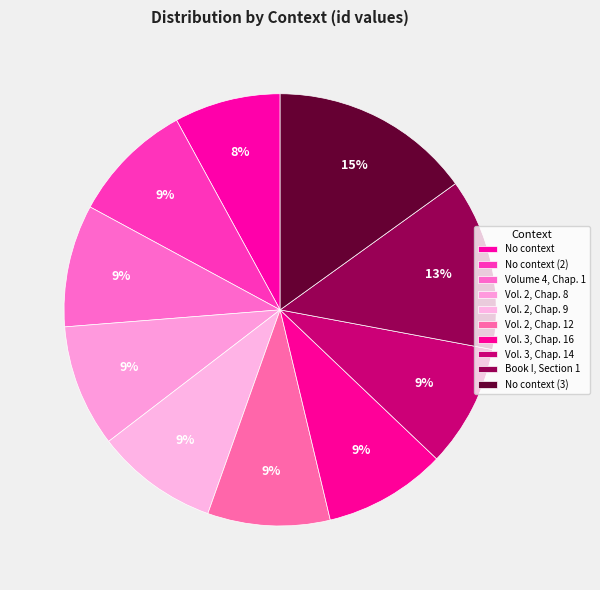

What percentage is the No context (3) slice, to the nearest percent?

15%